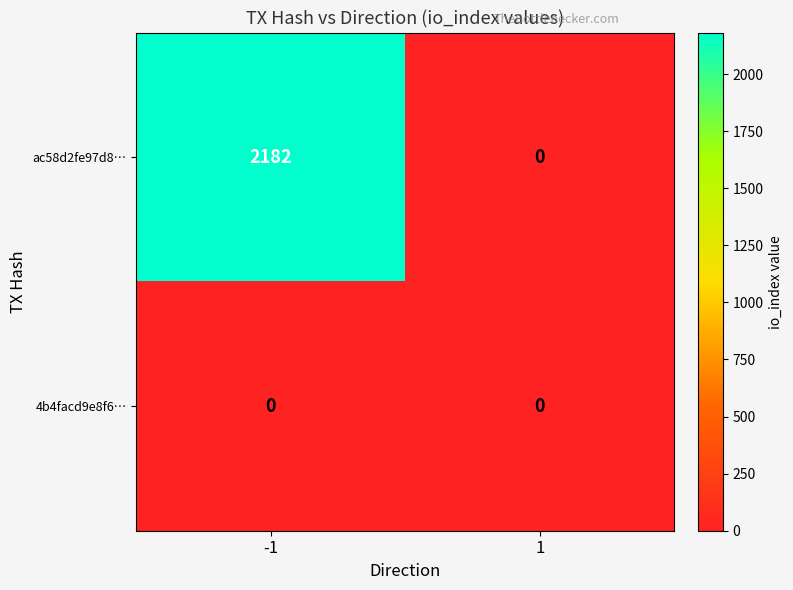

List the series in order of their peak value, lowest first.

4b4facd9e8f6…, ac58d2fe97d8…